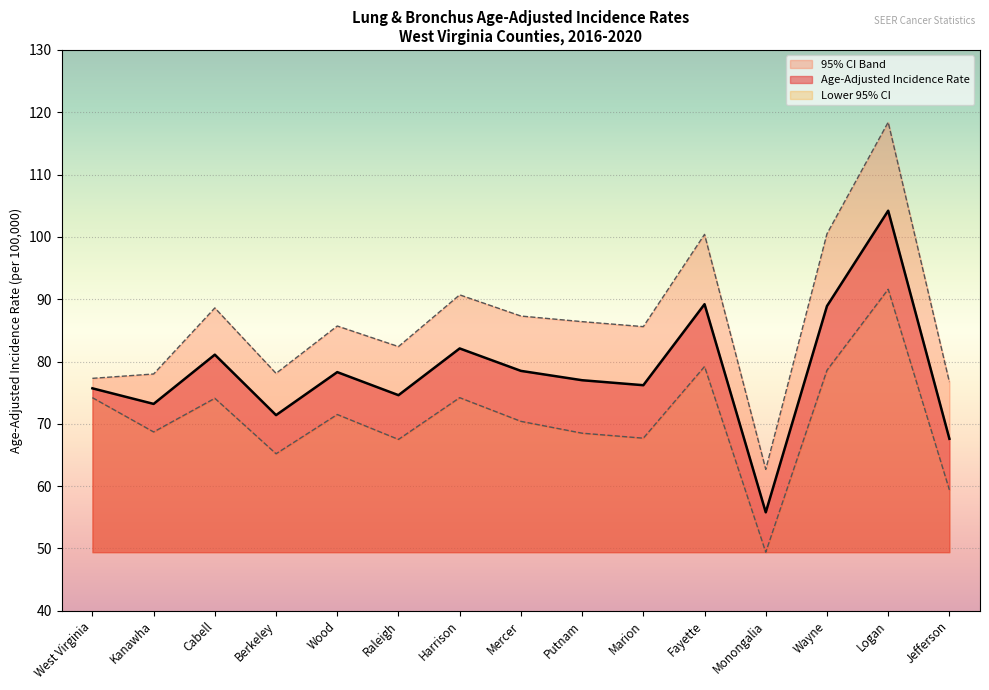

Reading left to right, extract all data points from this chart.

Age-Adjusted Incidence Rate: 75.7	73.2	81.1	71.4	78.3	74.6	82.1	78.5	77.0	76.2	89.2	55.8	88.9	104.2	67.6
Lower 95% CI: 74.2	68.7	74.1	65.2	71.5	67.5	74.2	70.4	68.5	67.7	79.2	49.4	78.6	91.6	59.4
Upper 95% CI: 77.3	78.0	88.6	78.1	85.7	82.4	90.7	87.3	86.4	85.6	100.4	62.7	100.5	118.4	76.7